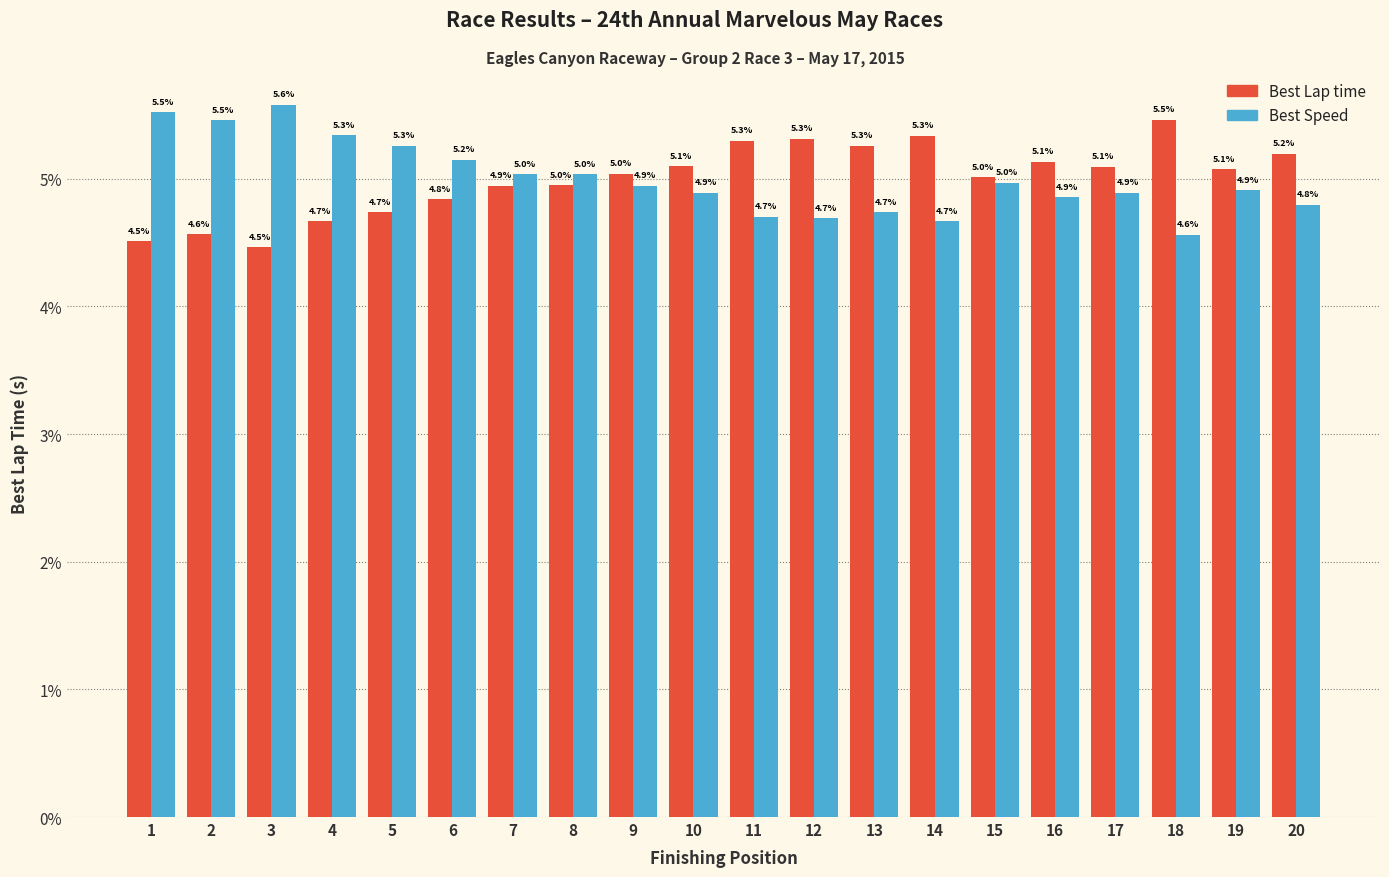

Is the value of Best Lap time at 3 greater than the value of Best Speed at 1?

No